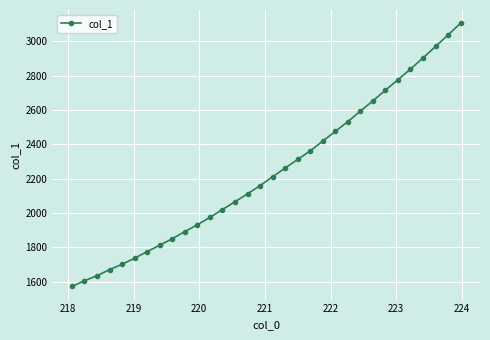

True or false: there are more than 2 points higher than both neighbors.

False